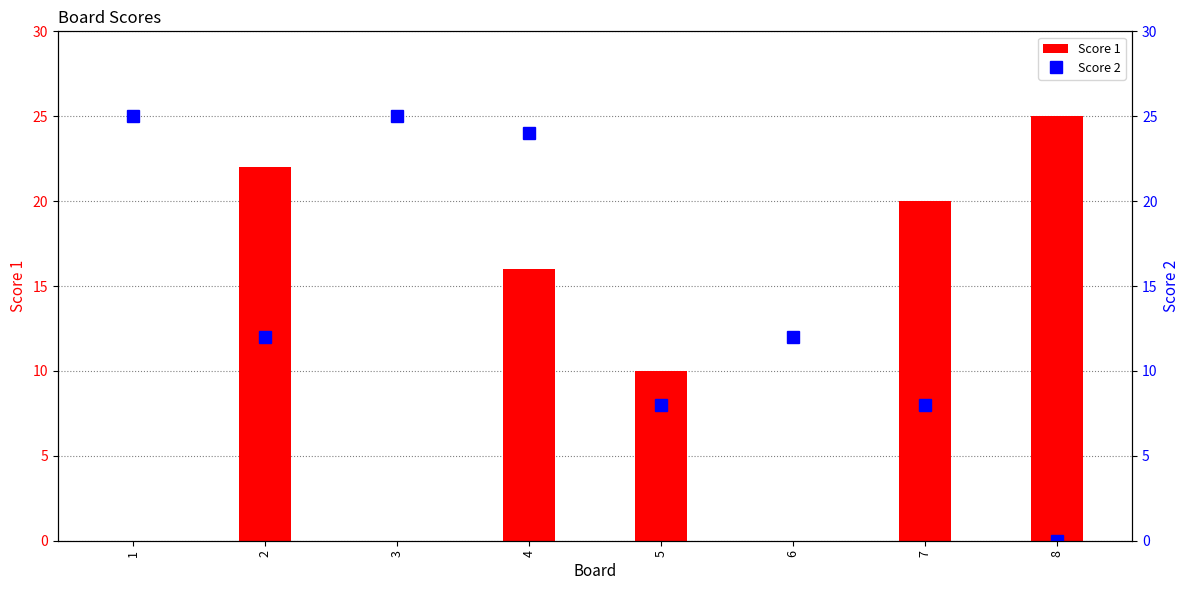

How many data points in Score 2 are less than 12?

3